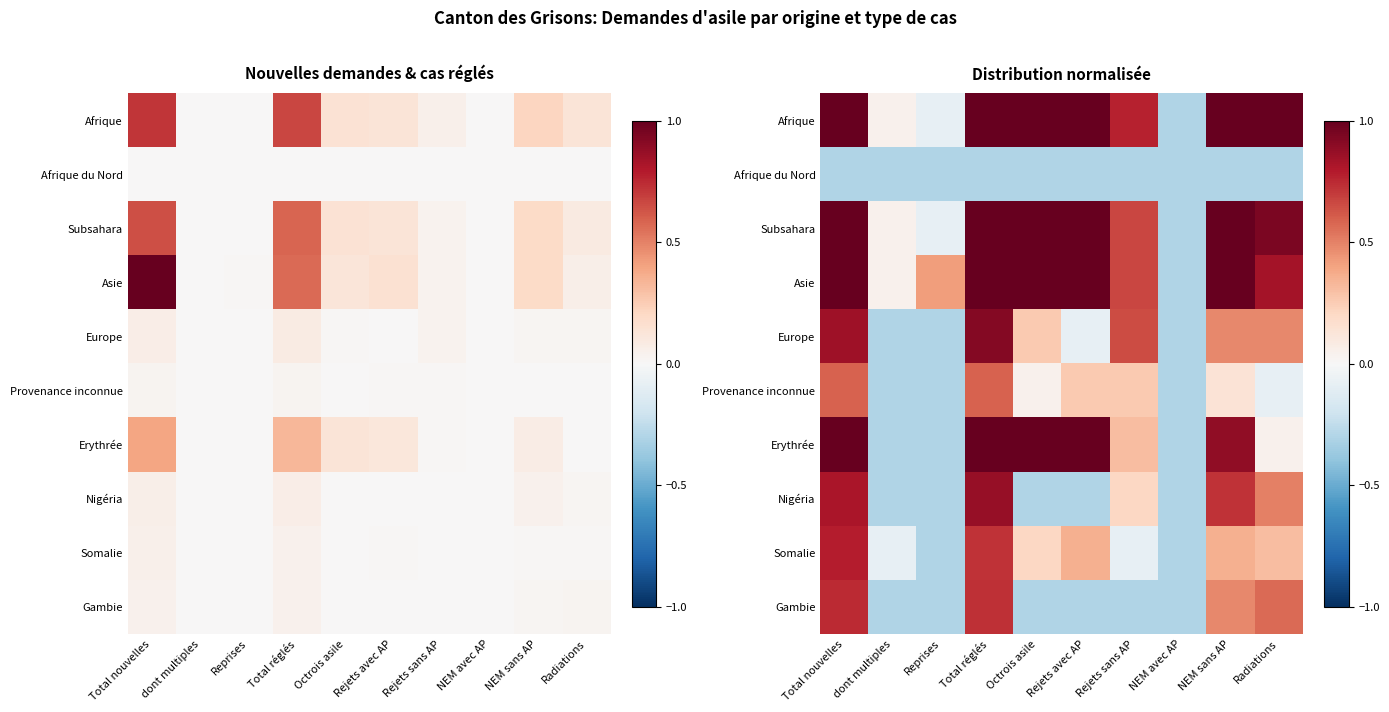

At how many categories does at least one series exceed 1?

6